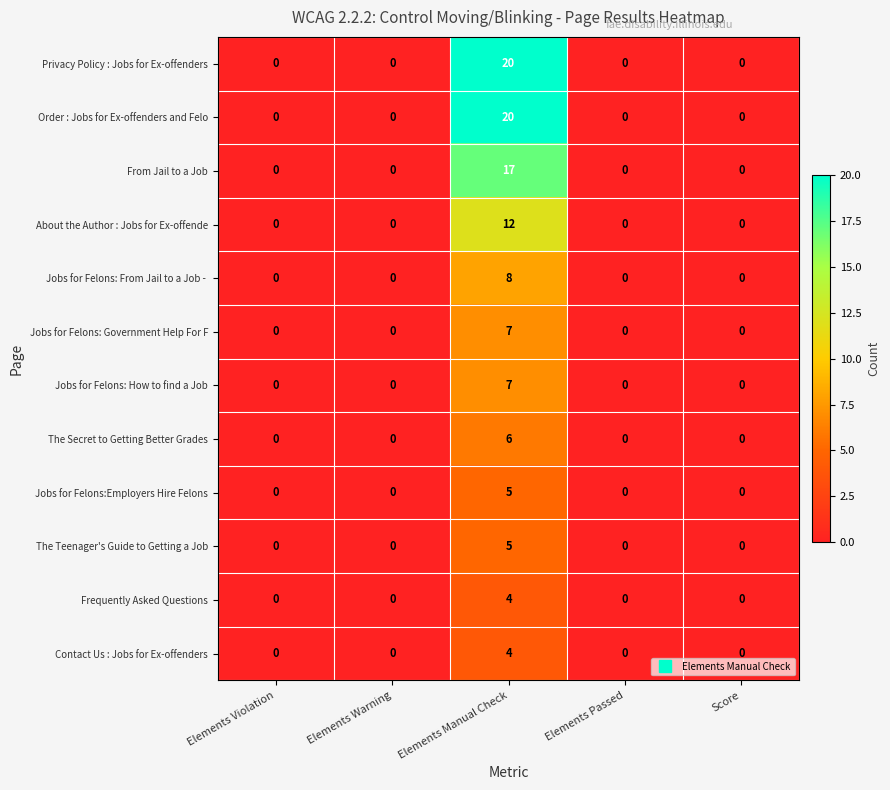

How many values in About the Author : Jobs for Ex-offende are above zero?

1